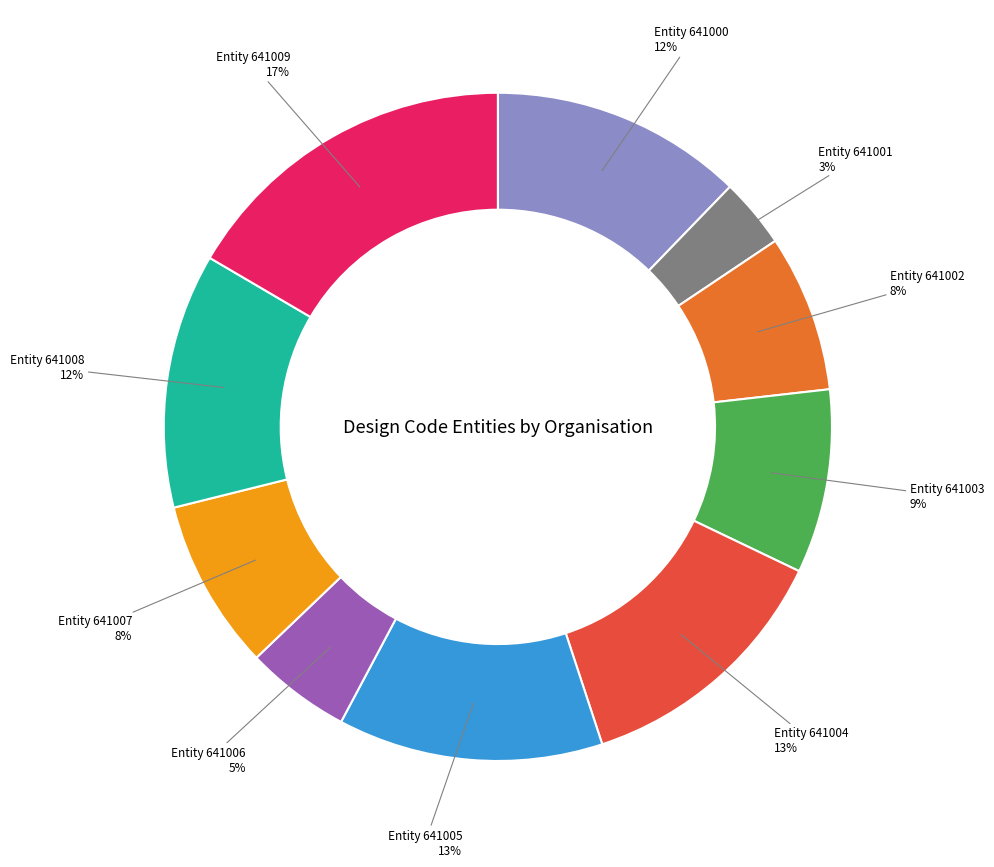

What is the ratio of the value at Entity 641008 to the value at Entity 641009?

0.7